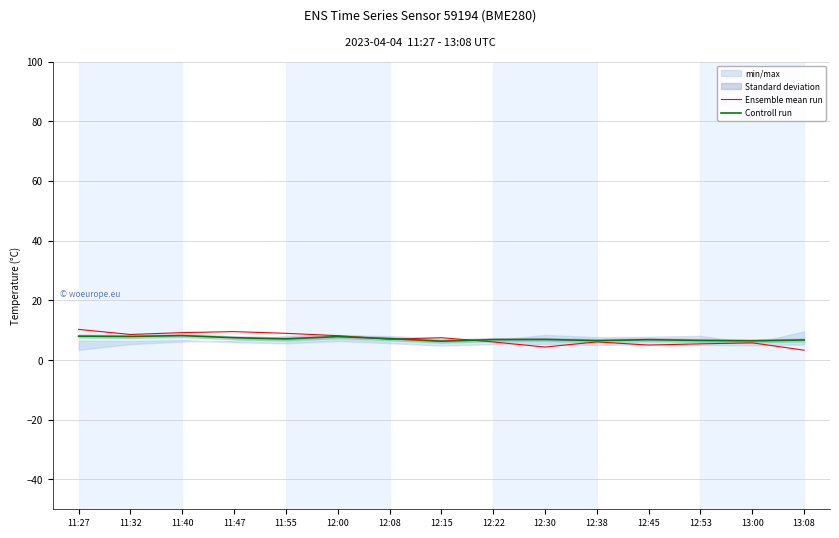

What is the minimum value for Ensemble mean run?

3.3